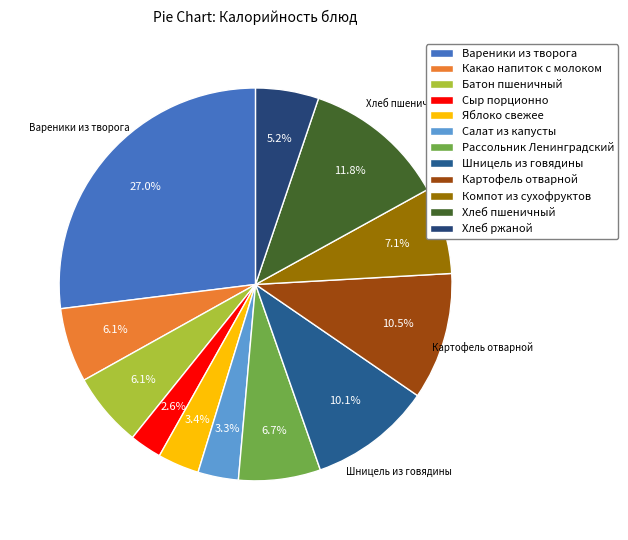

Is it true that Рассольник Ленинградский is 7% of the pie?

True